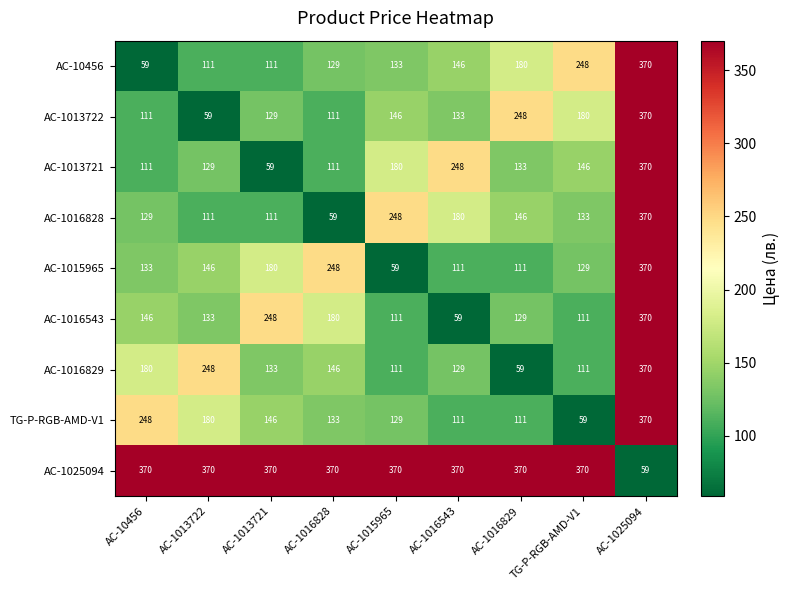

What is the approximate value of AC-10456 at AC-10456, to the nearest 50?

50